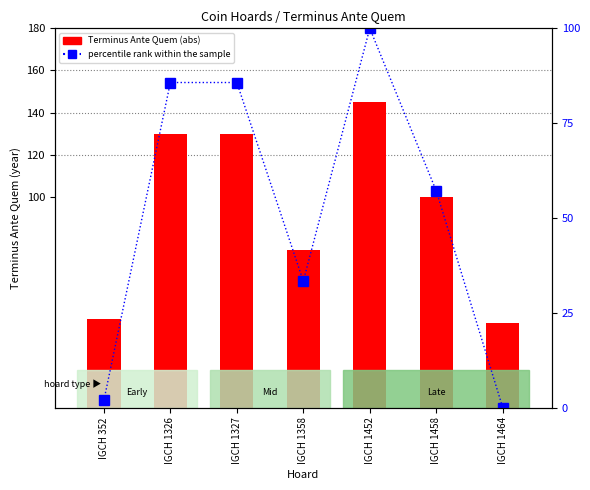

What is the total value across all series at IGCH 1358?

108.3